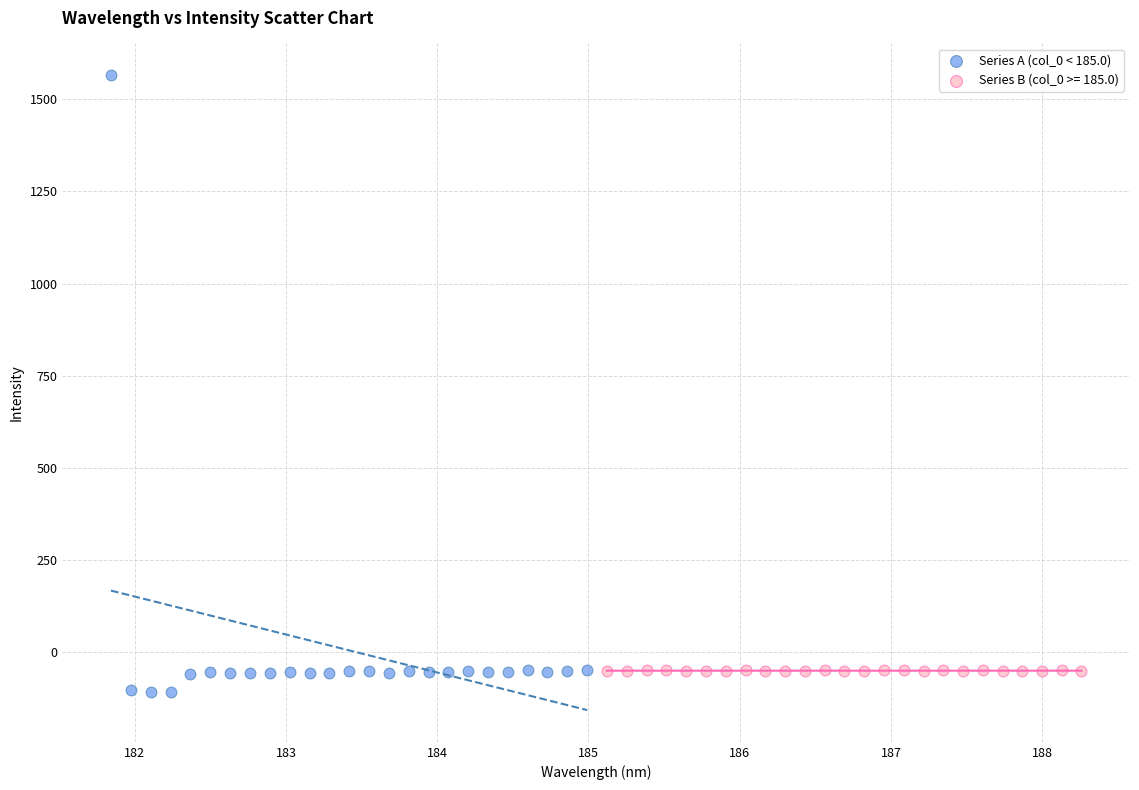

Which series contains the highest Y value?

Series A (col_0 < 185.0)